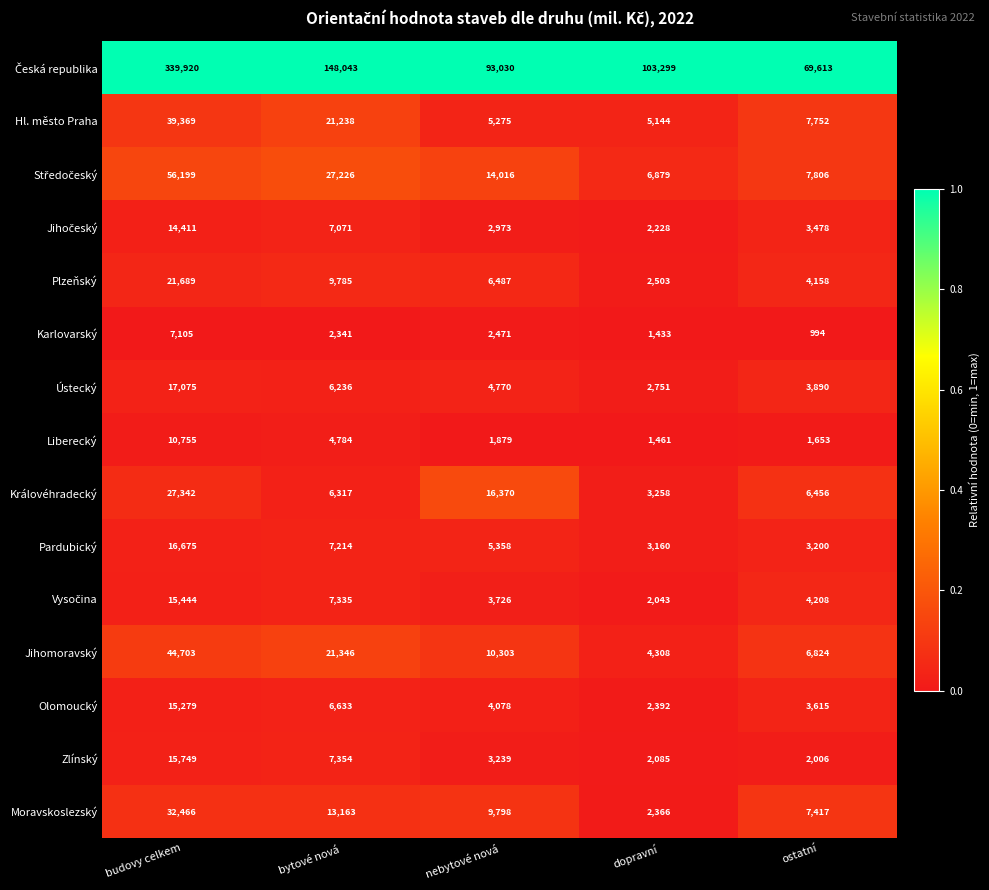

What is the spread (max minus min) of values at budovy celkem?

332815